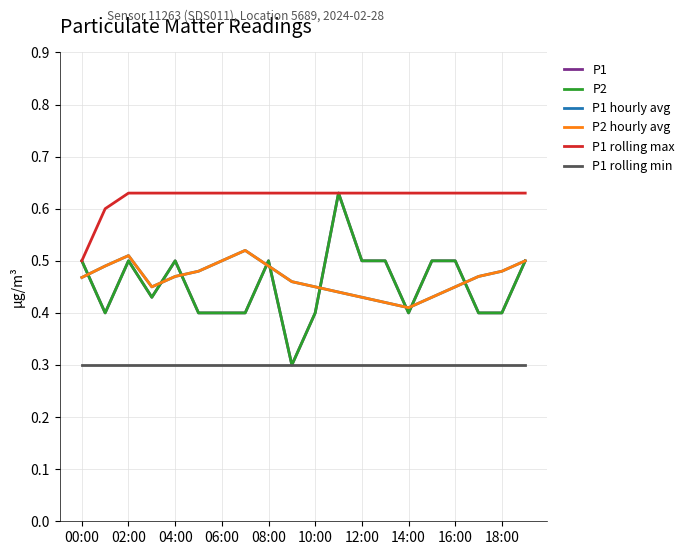

What is the label of the 13th point from the left?

12:00